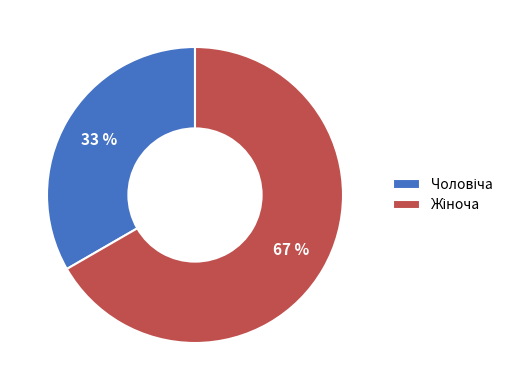

To the nearest percent, what is the average slice percentage?

50%